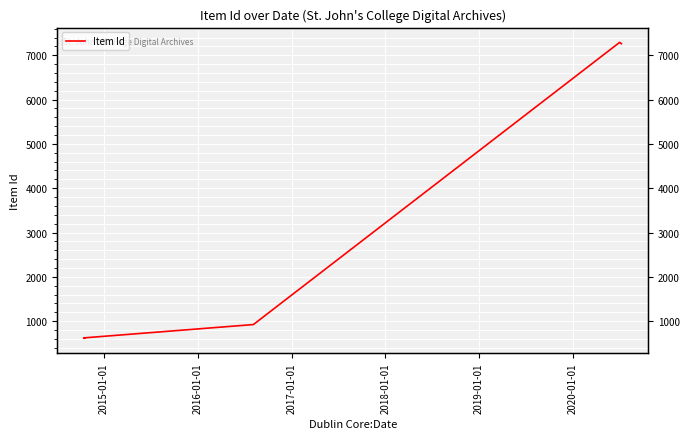

What is the difference between the second highest and second lowest values?

6646